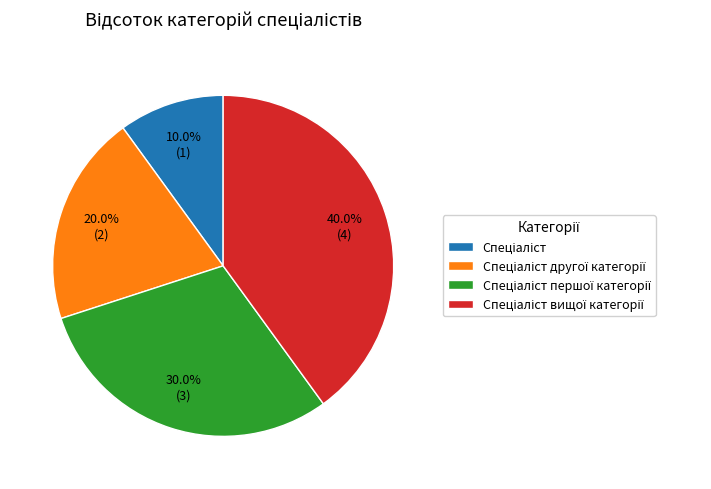

Is there a majority slice in this chart?

No